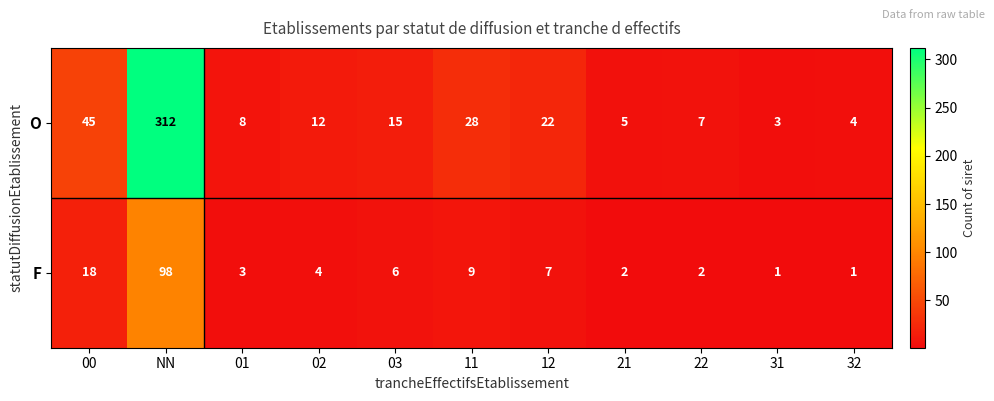

At which label does O first exceed 12?

00